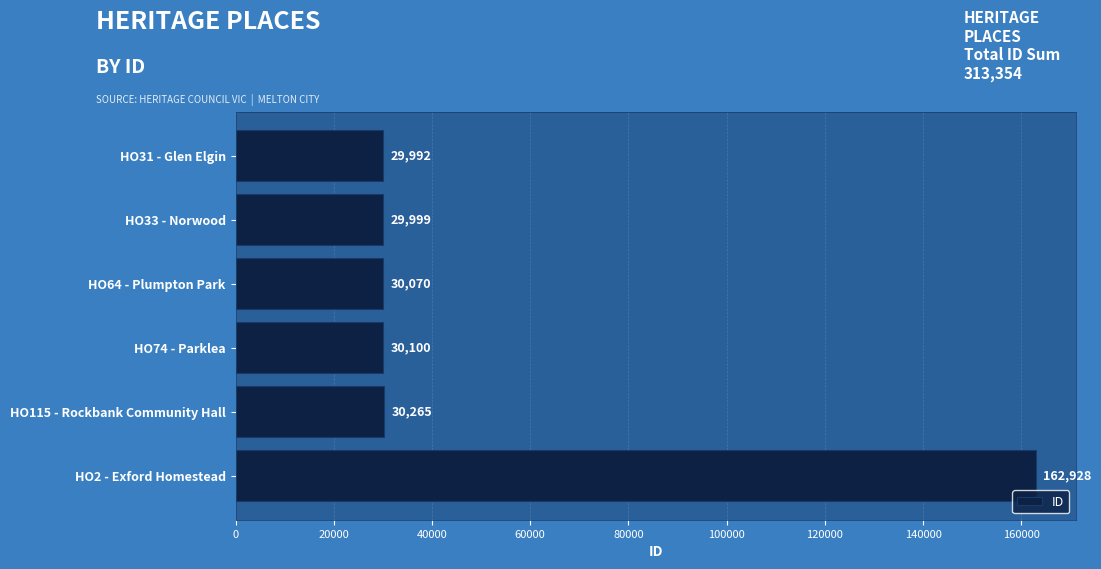

Reading top to bottom, transcribe all the data shown in this chart.

HO31 - Glen Elgin=29992	HO33 - Norwood=29999	HO64 - Plumpton Park=30070	HO74 - Parklea=30100	HO115 - Rockbank Community Hall=30265	HO2 - Exford Homestead=162928